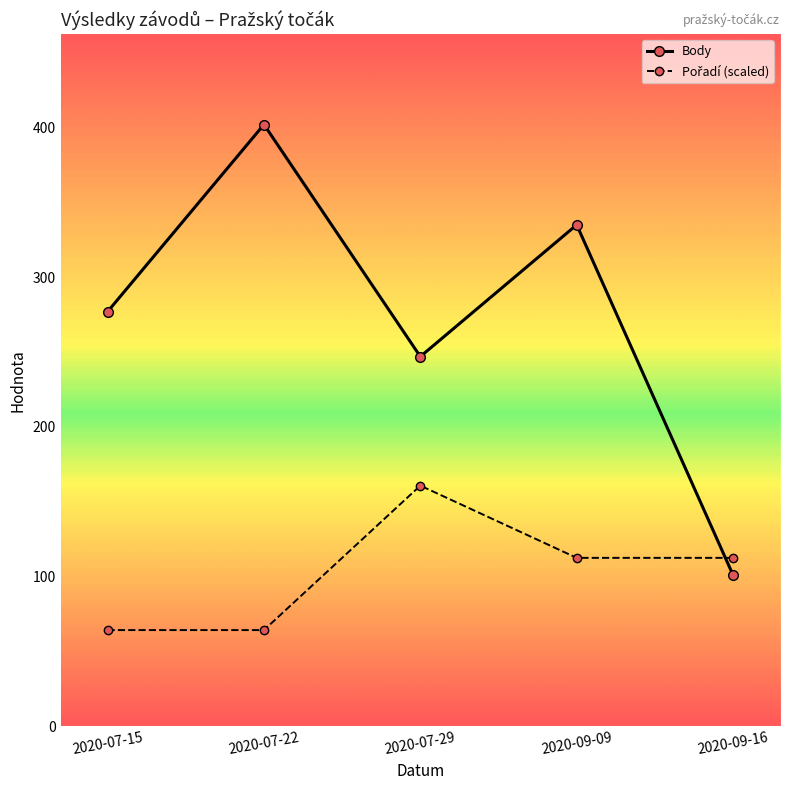

At which category is the sum across all series the highest?

2020-07-22